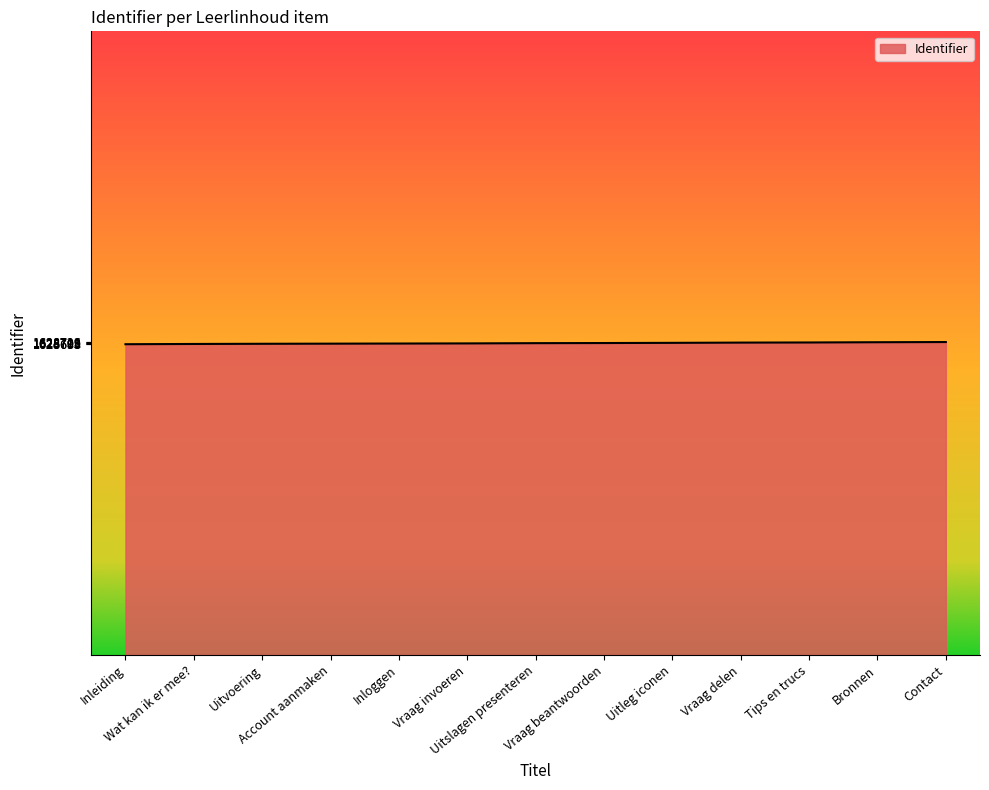

What is the greatest value displayed?

1628723